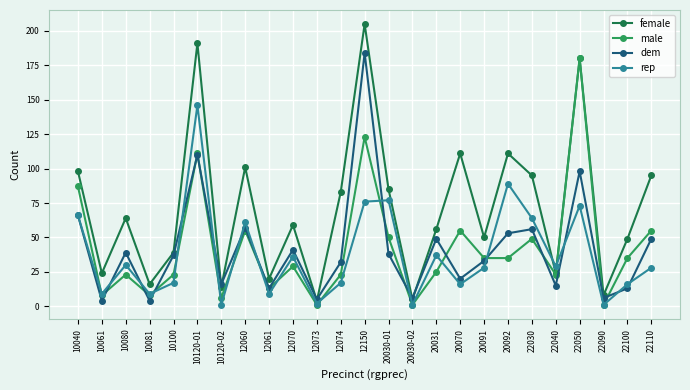

Which category has the highest value in the rep series?

10120-01